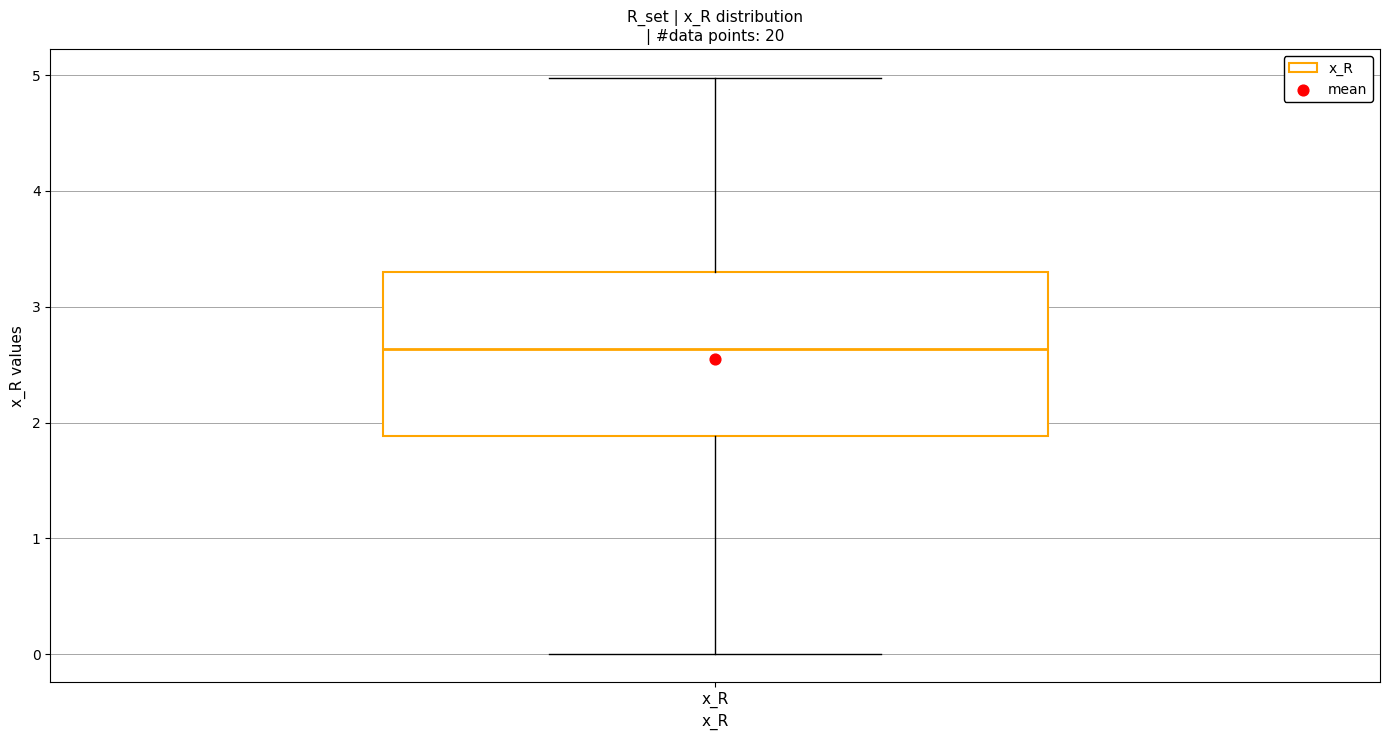

Where does the lower whisker of the box for x_R end on the y-axis? The values are not printed on the chart, so give them approximately, as read against the axis.

0.0